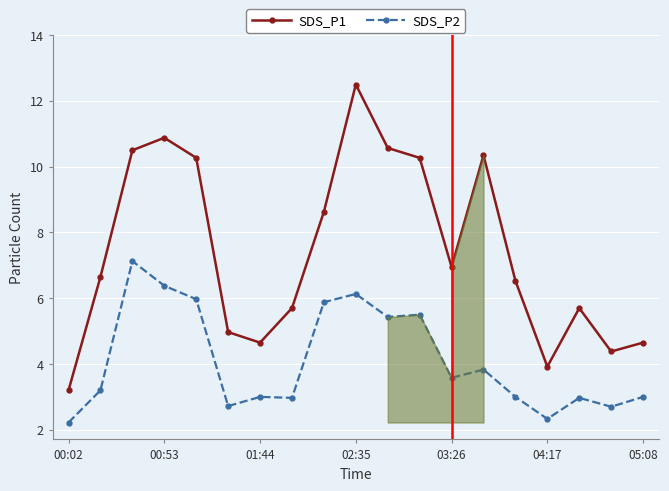

What is the value of the SDS_P2 point at the 11th from the left?

5.4